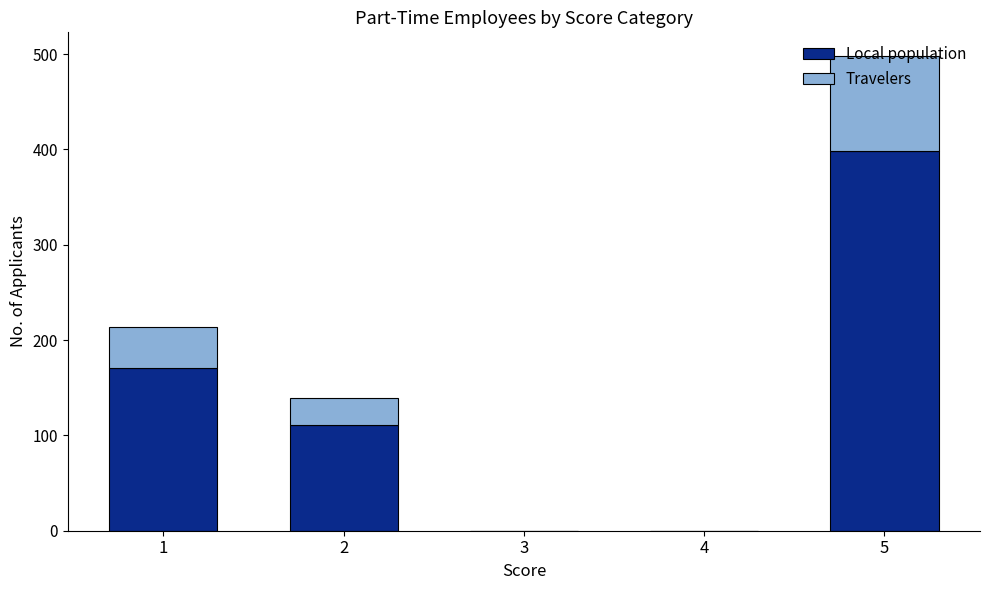

The value of Local population at 2 is 111.0. True or false?

True